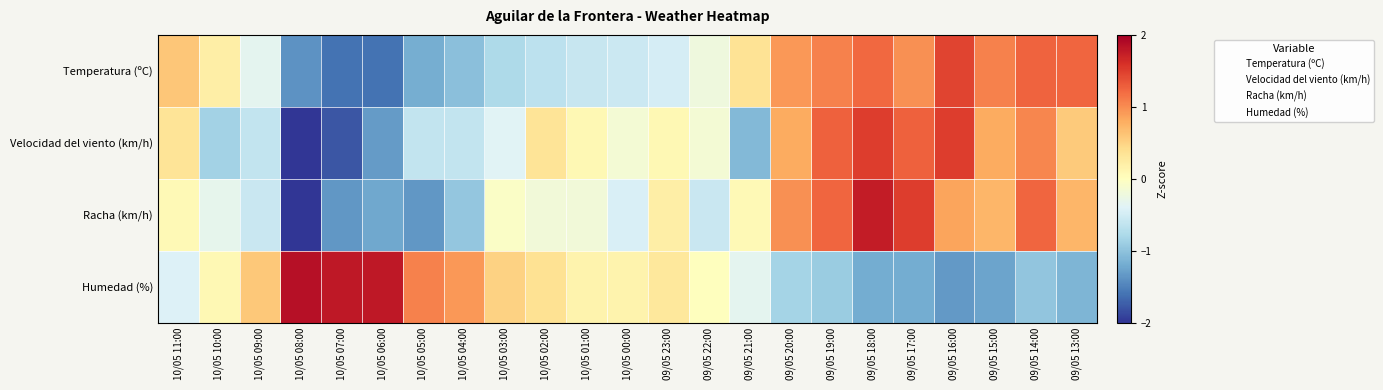

Rank the series by their average value, from lowest to highest.

Temperatura (ºC), Humedad (%), Racha (km/h), Velocidad del viento (km/h)